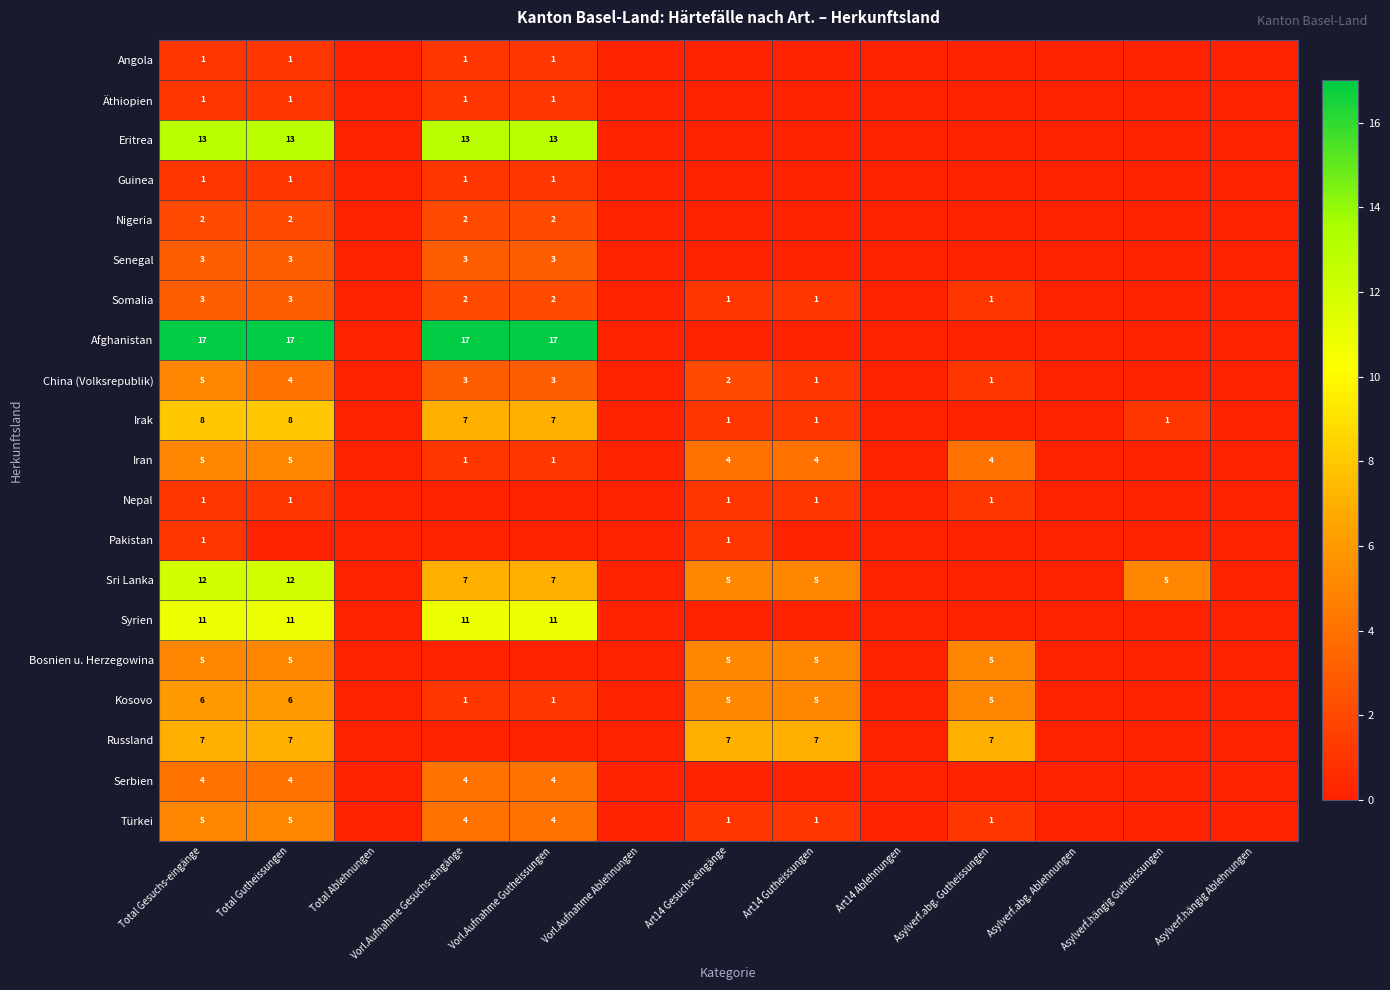

True or false: Türkei has a value of 6 at Vorl.Aufnahme Gesuchs-eingänge.

False